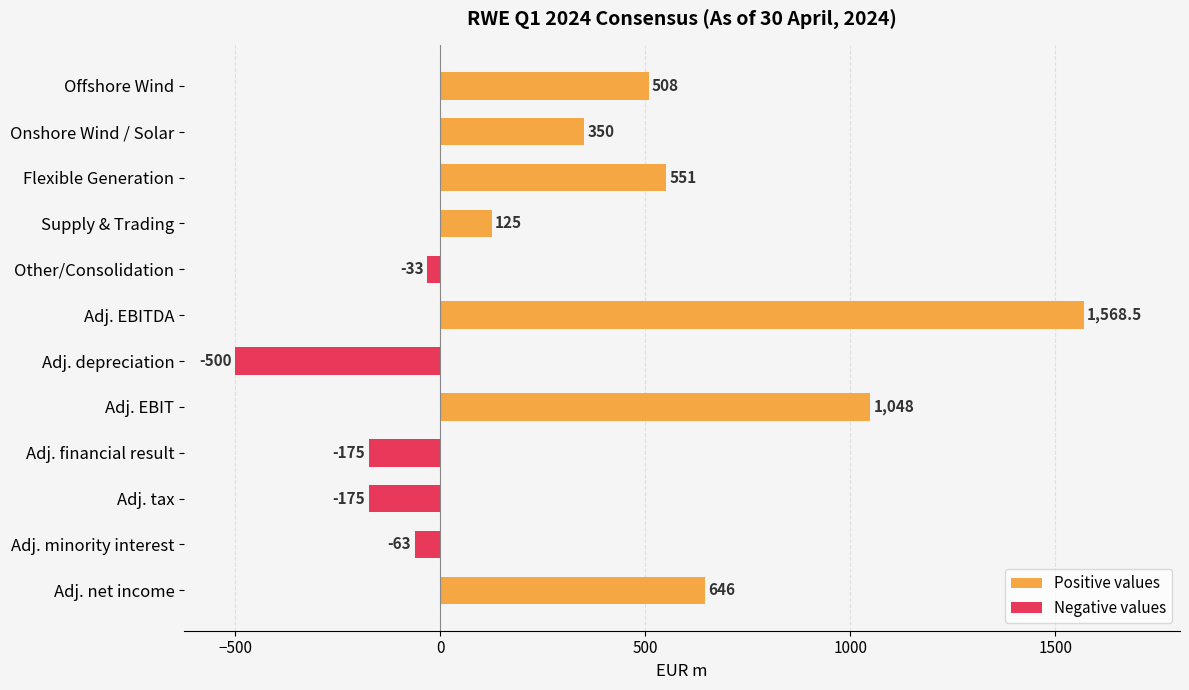

What is the greatest value displayed?

1568.5